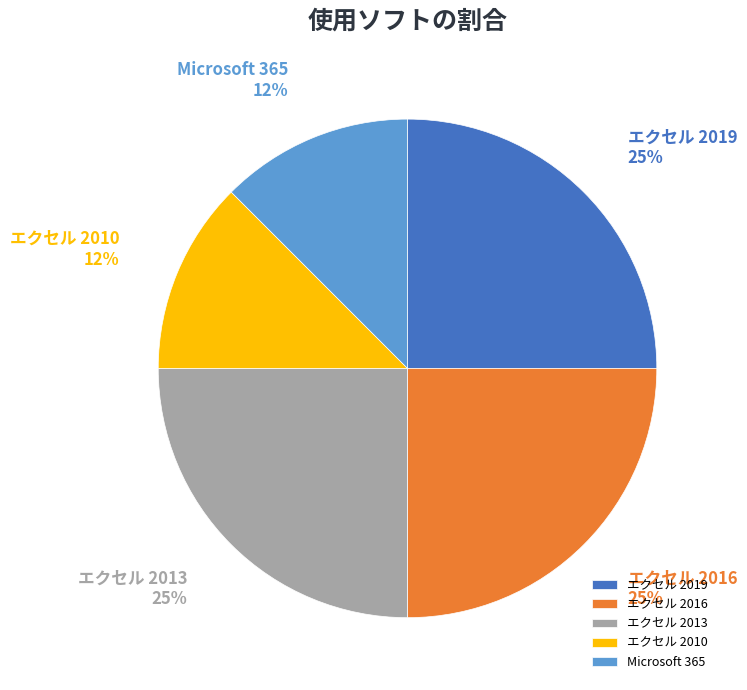

Is the sum of エクセル 2013 and Microsoft 365 greater than half?

No